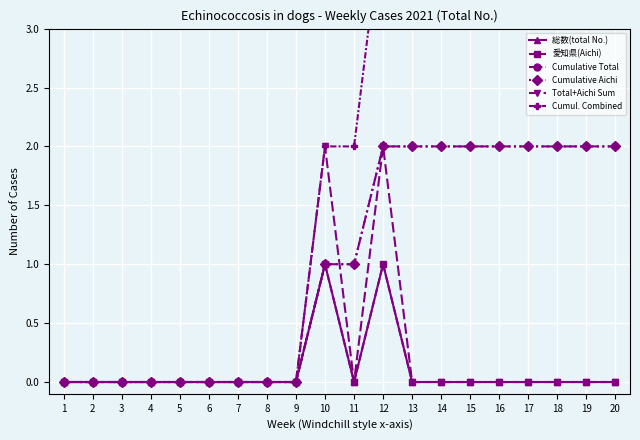

Which series has the widest spread of values?

Cumul. Combined